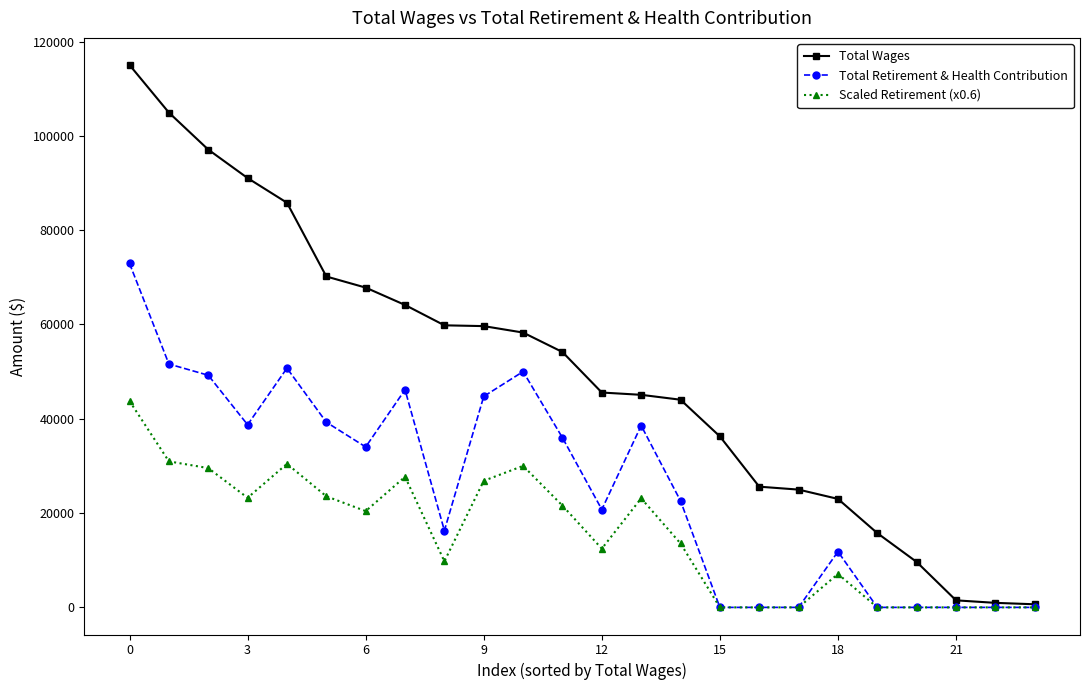

True or false: Total Retirement & Health Contribution has more than 1 points higher than both neighbors.

True